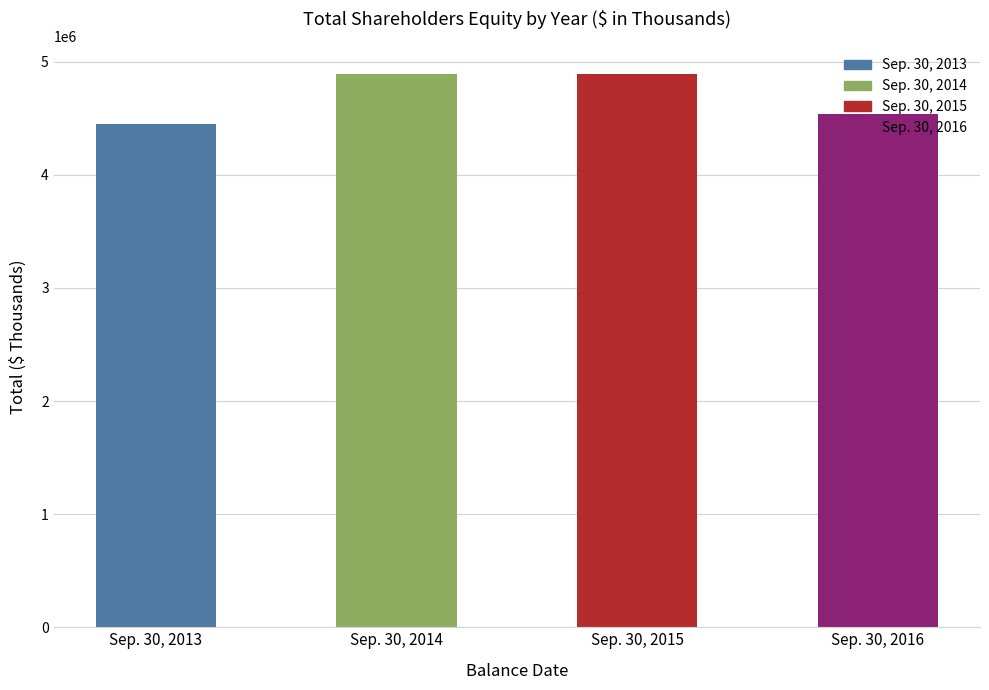

What is the change in value from Sep. 30, 2015 to Sep. 30, 2016?

-361457